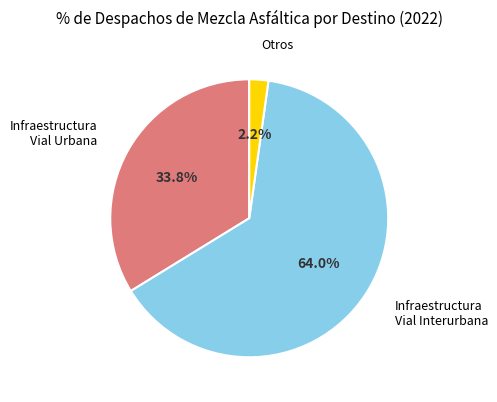

Is there a majority slice in this chart?

Yes